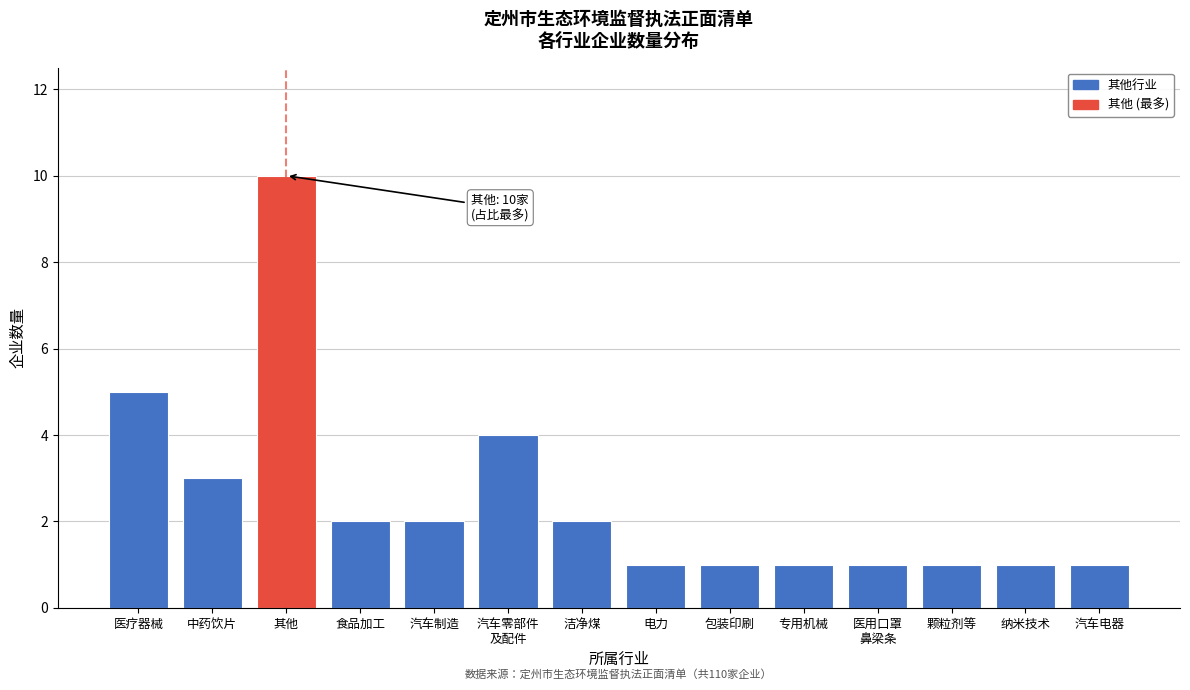

Reading right to left, list all the values displayed in this chart.

1	1	1	1	1	1	1	2	4	2	2	10	3	5